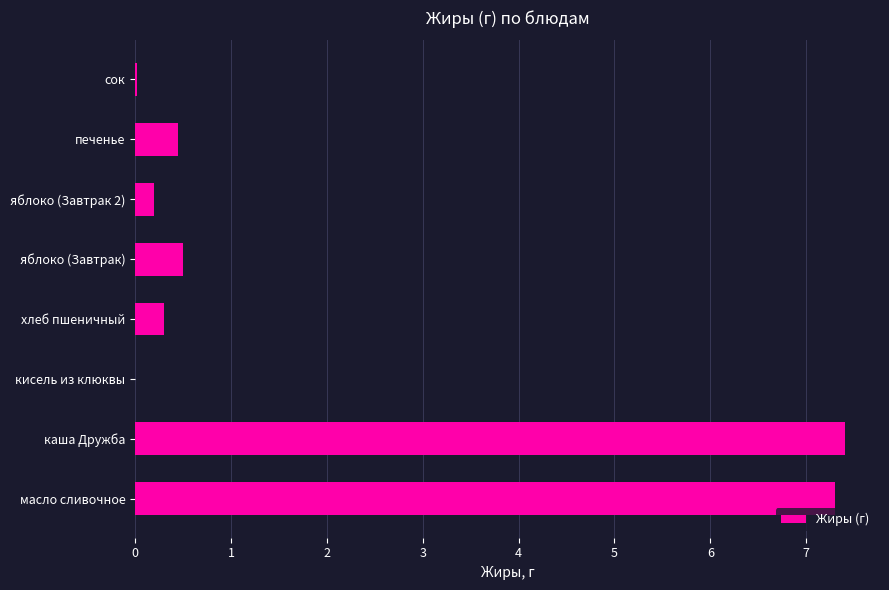

The value at сок is 0.0. True or false?

True